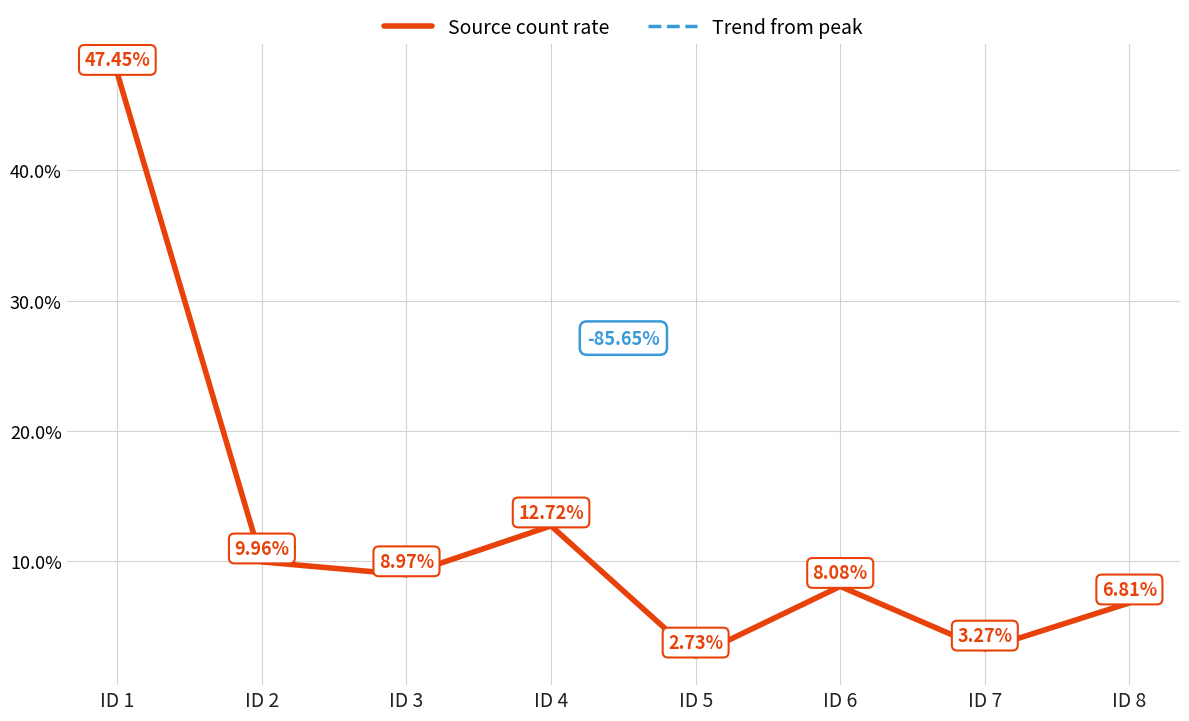

Which series has the largest total across all categories?

Source count rate